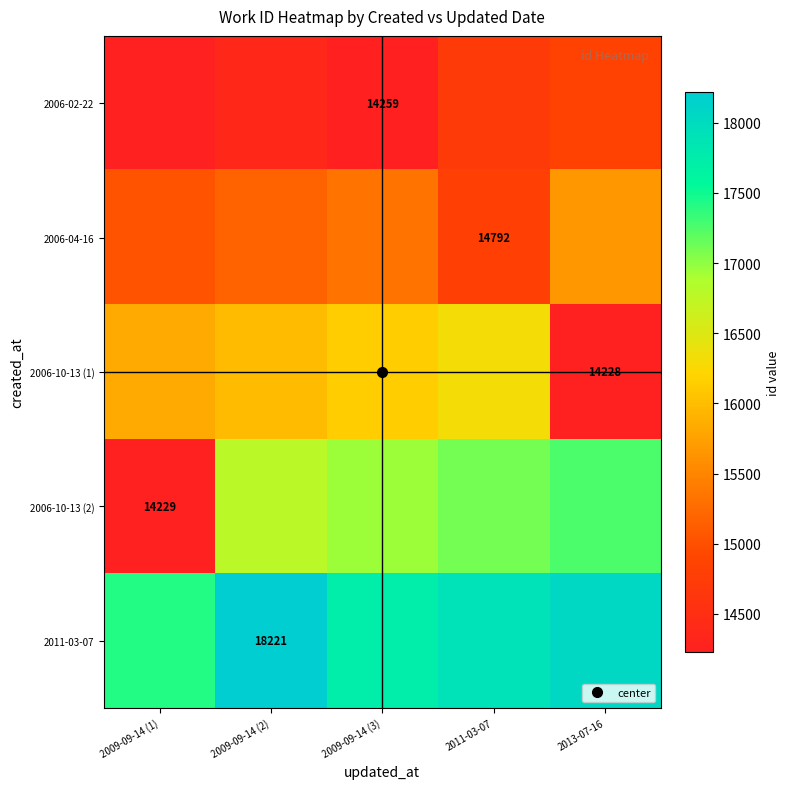

How many data points does each series have?

5